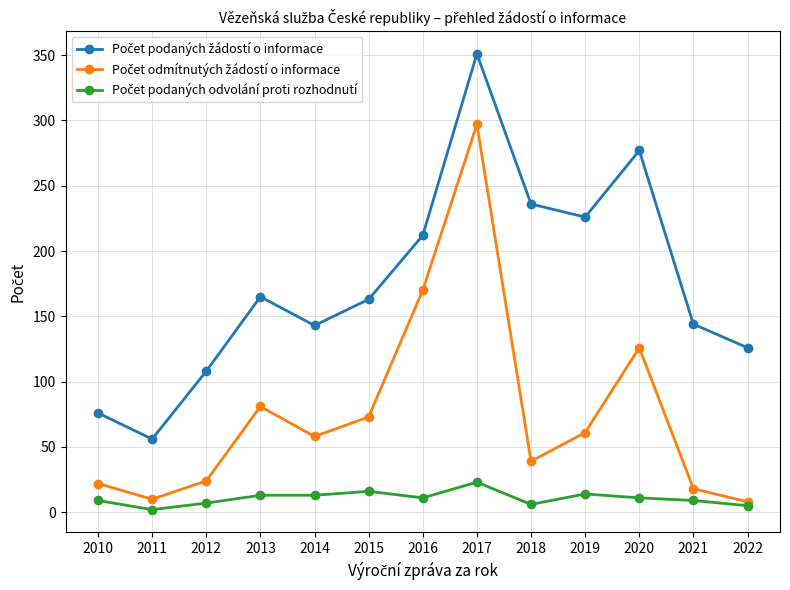

What is the total value across all series at 2019?

301